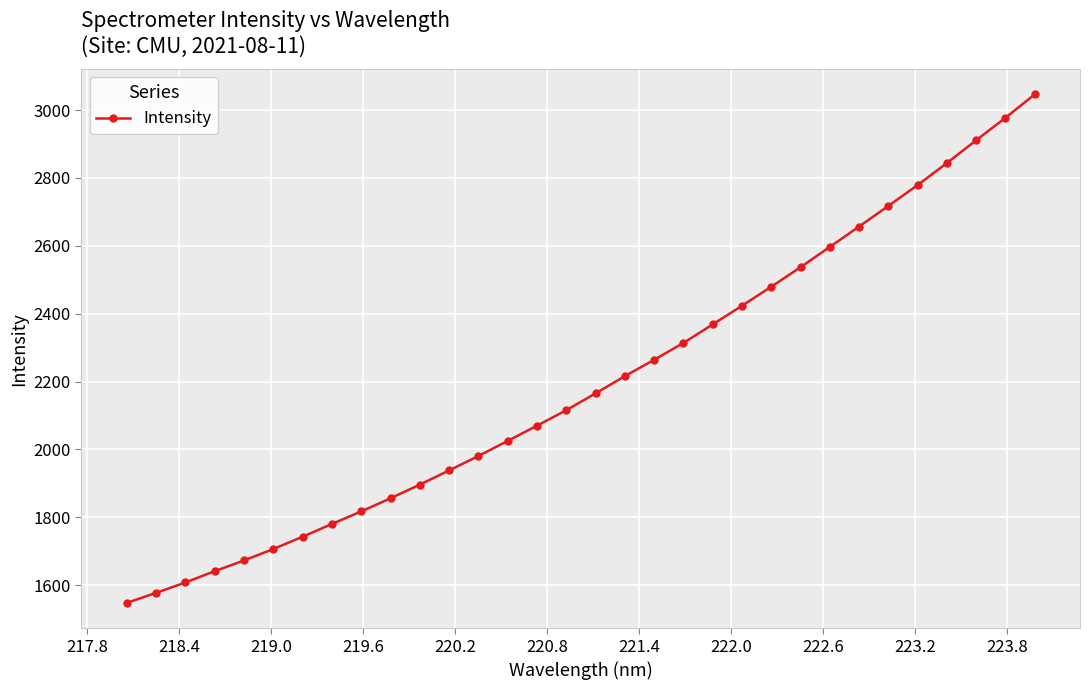

What is the maximum value shown in the chart?

3045.8